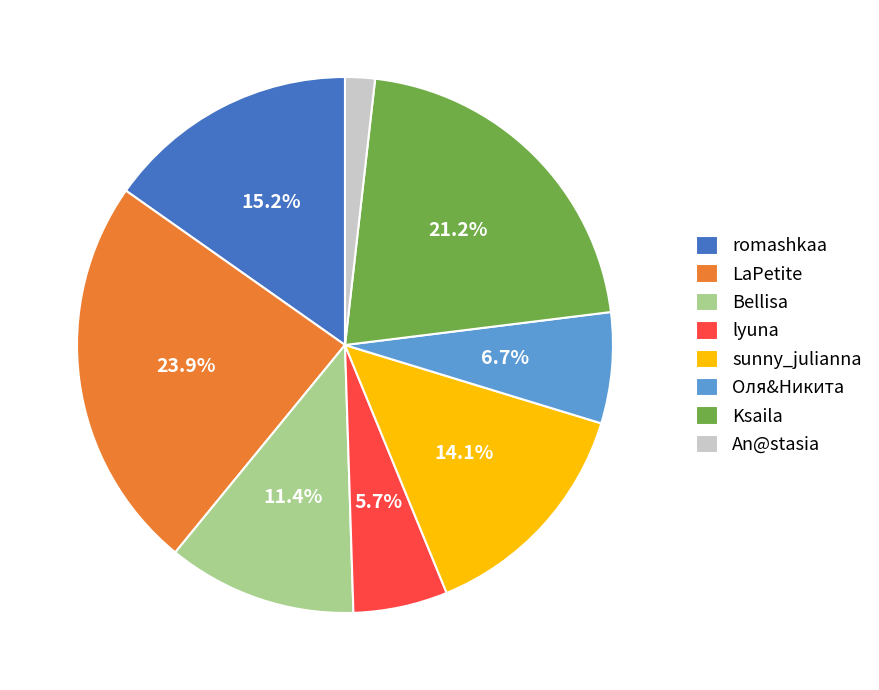

To the nearest percent, what is the difference between the largest and smallest slice percentages?

22%